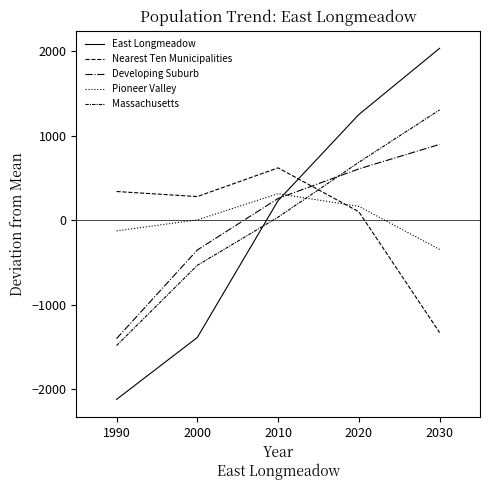

At which category does Pioneer Valley reach its first local peak?

2010